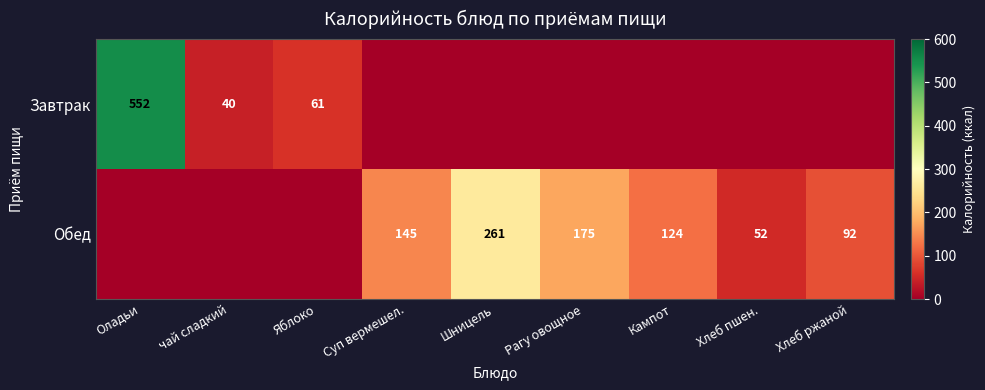

What is the sum of the Обед values at Шницель and Хлеб пшен.?

313